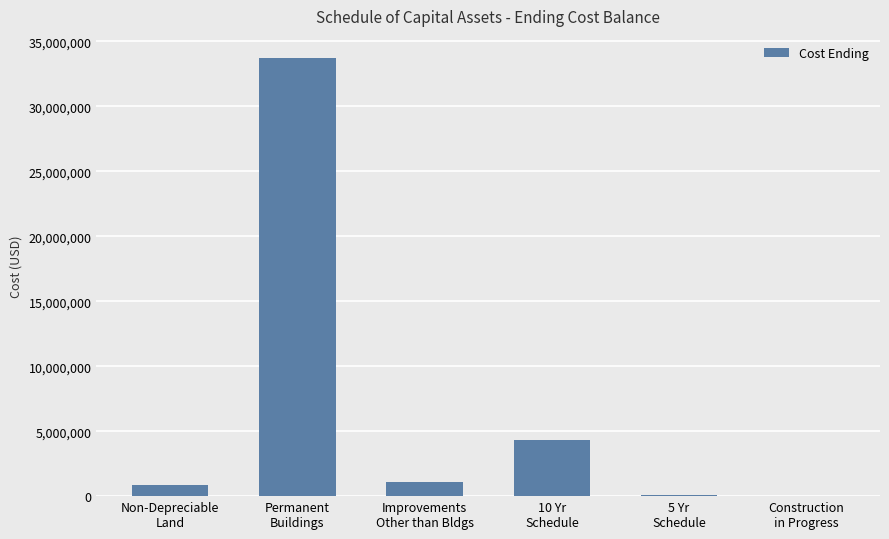

What is the greatest value displayed?

33727553